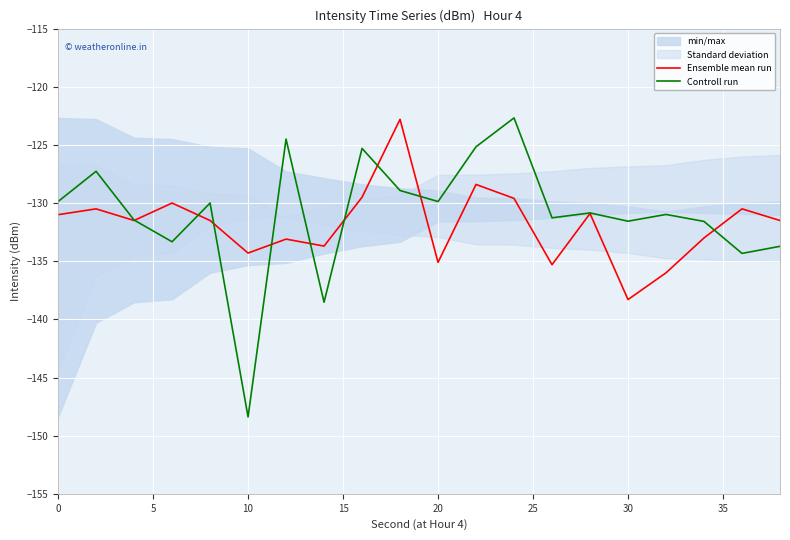

After their last crossing, which series has the higher values: Controll run or Ensemble mean run?

Ensemble mean run